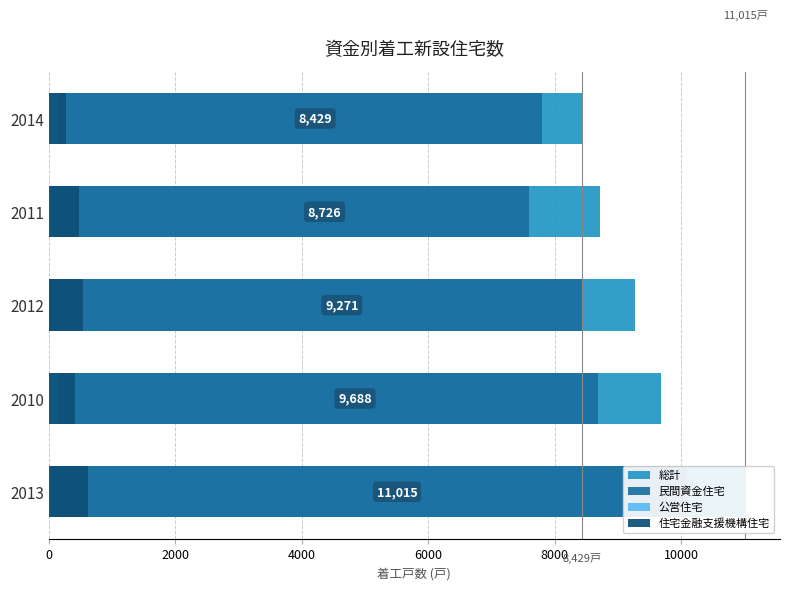

What is the approximate value of 民間資金住宅 at 2012, to the nearest 50?

8450